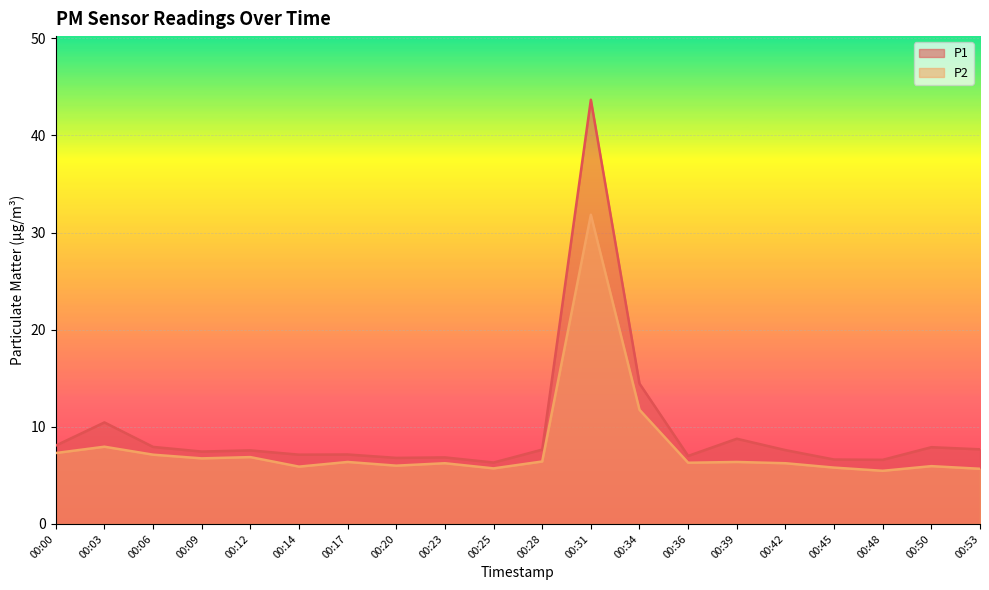

What is the sum of all P1 values?

193.7